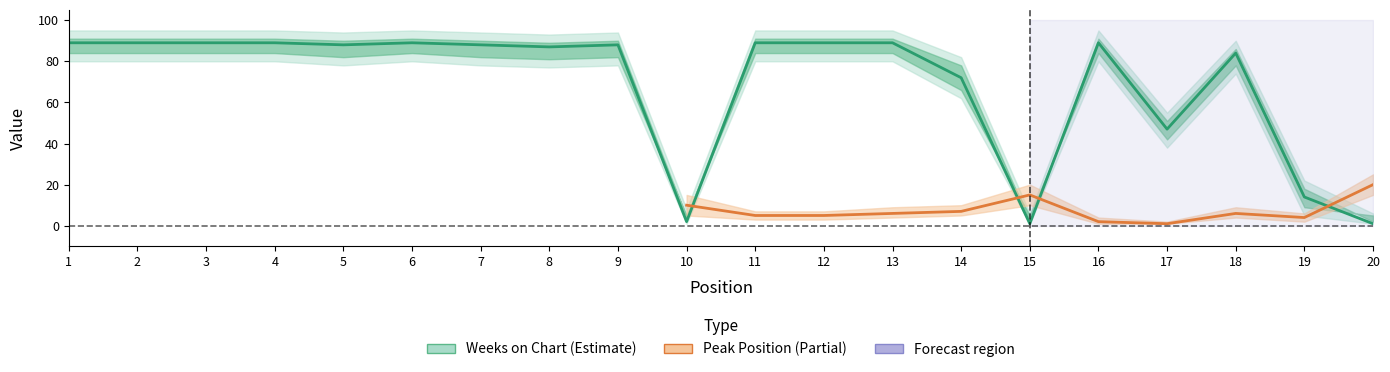

Between 8 and 11, which is larger?

11